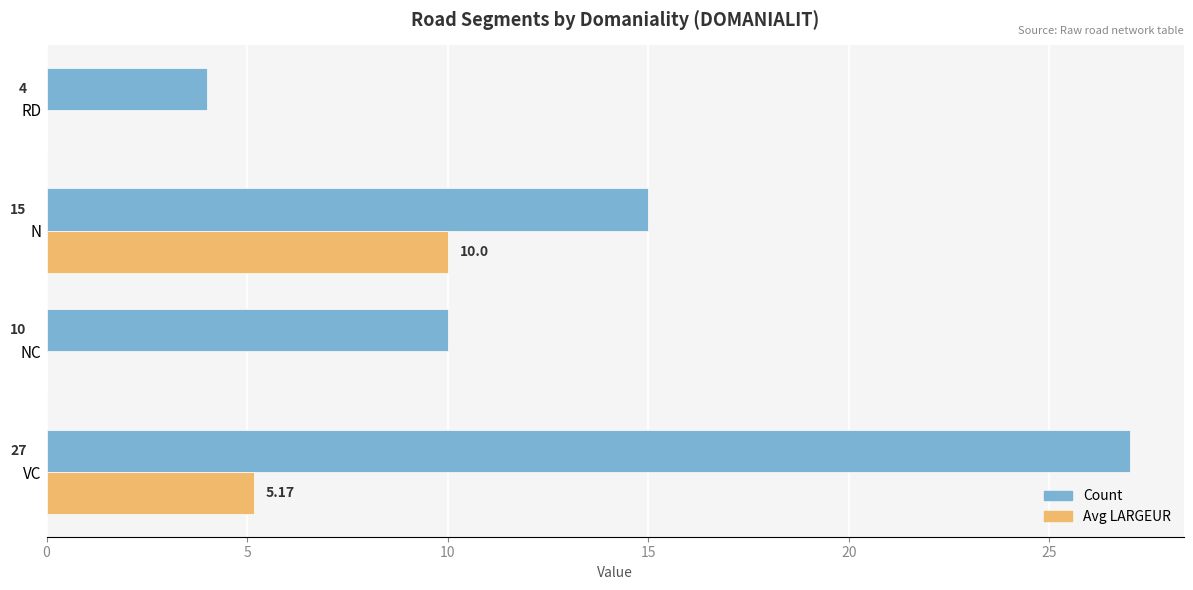

At which category is the sum across all series the highest?

VC